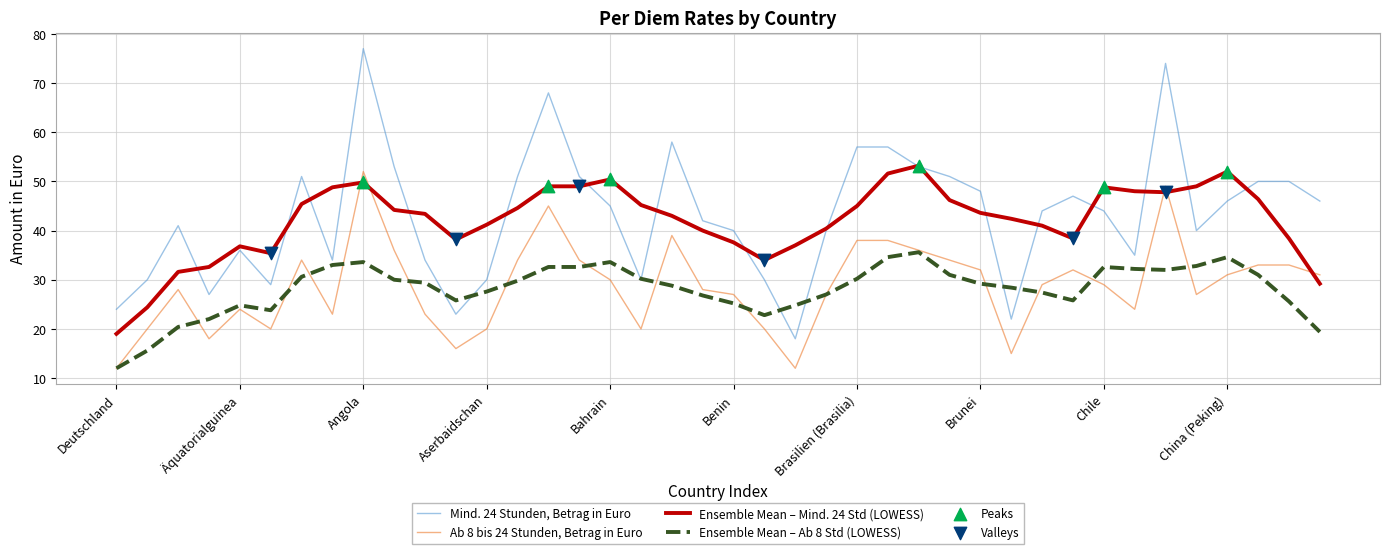

After their last crossing, which series has the higher values: Ensemble Mean – Mind. 24 Std (LOWESS) or Ab 8 bis 24 Stunden, Betrag in Euro?

Ab 8 bis 24 Stunden, Betrag in Euro